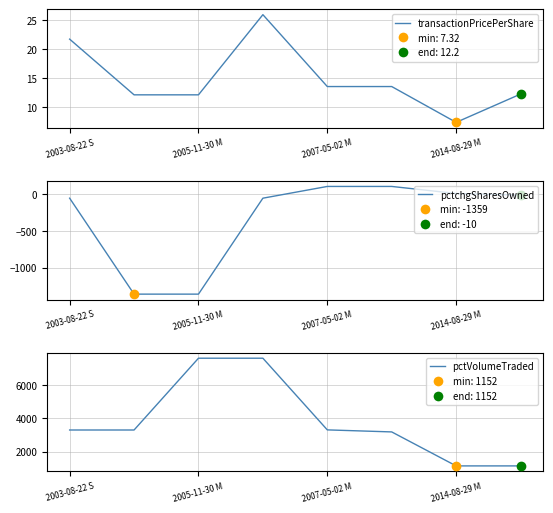

What are all the series names shown in the legend?

transactionPricePerShare, pctchgSharesOwned, pctVolumeTraded